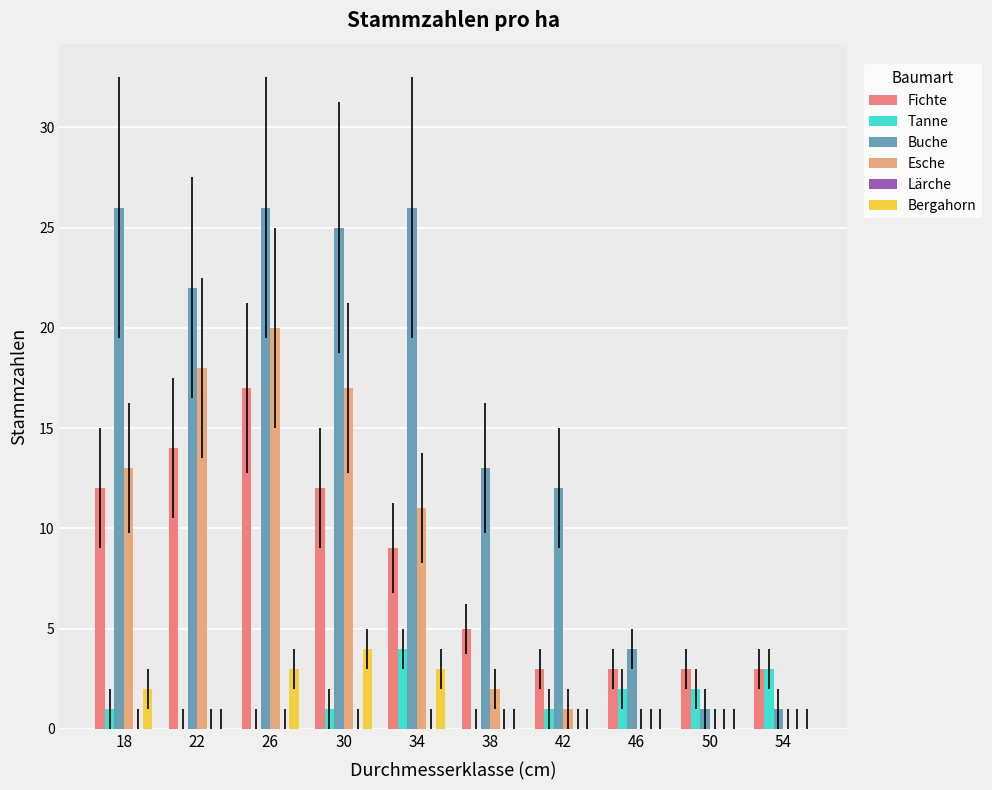

What value does the Fichte series have at 22, to the nearest 5?

15